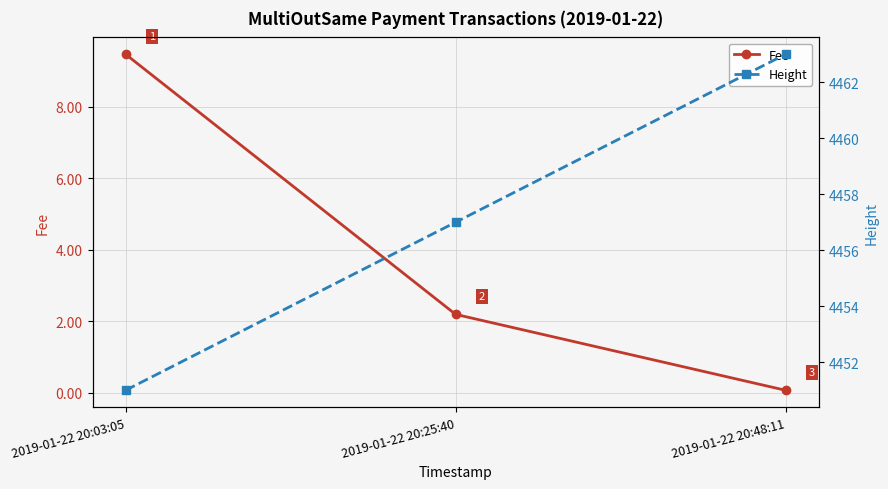

At which category is the sum across all series the highest?

2019-01-22 20:48:11